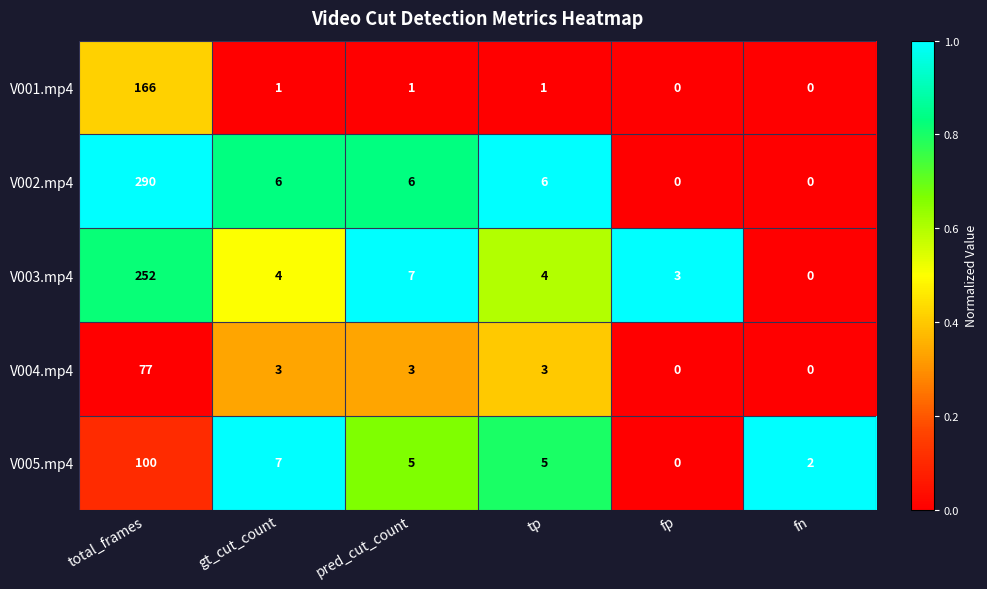

What is the difference between the highest and lowest values at gt_cut_count?

6